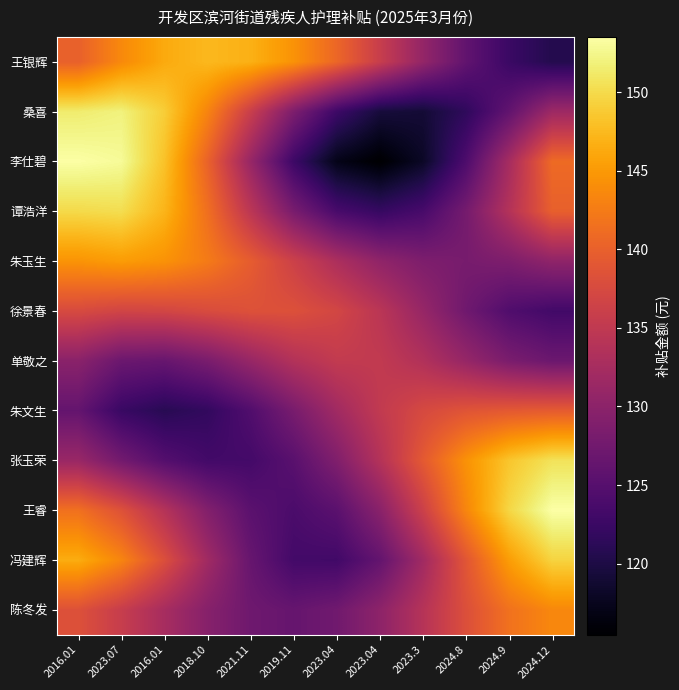

Which series has the largest total across all categories?

王银辉